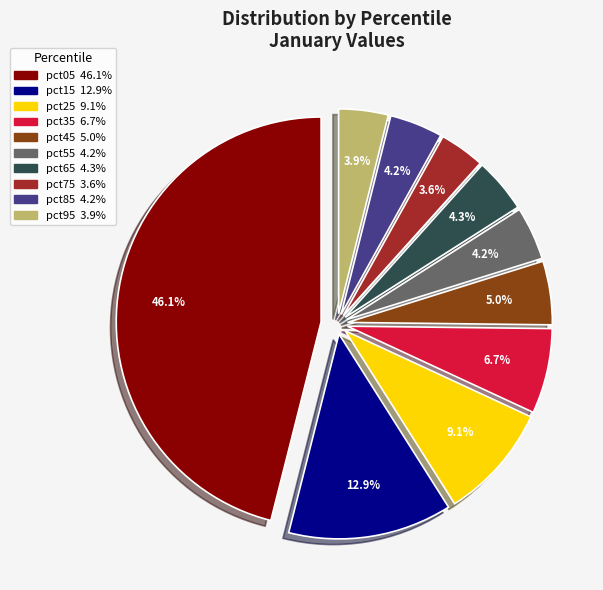

Which slice is the largest?

pct05